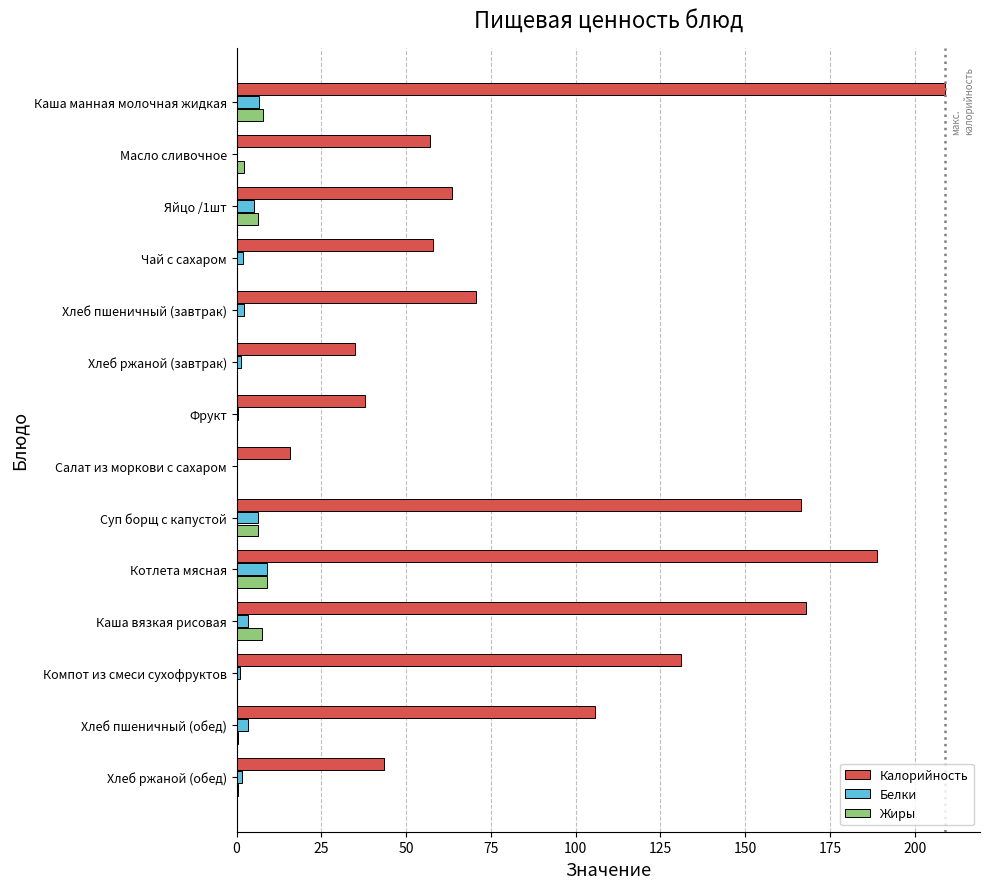

What is the sum of all Калорийность values?

1349.9